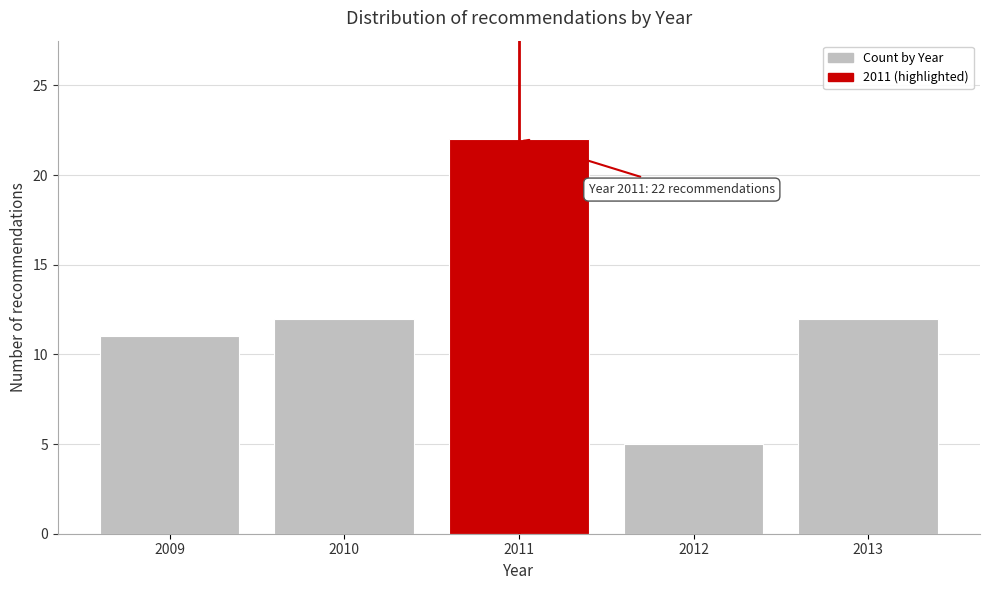

Reading right to left, what are all the values shown in this chart?

2013=12	2012=5	2011=22	2010=12	2009=11